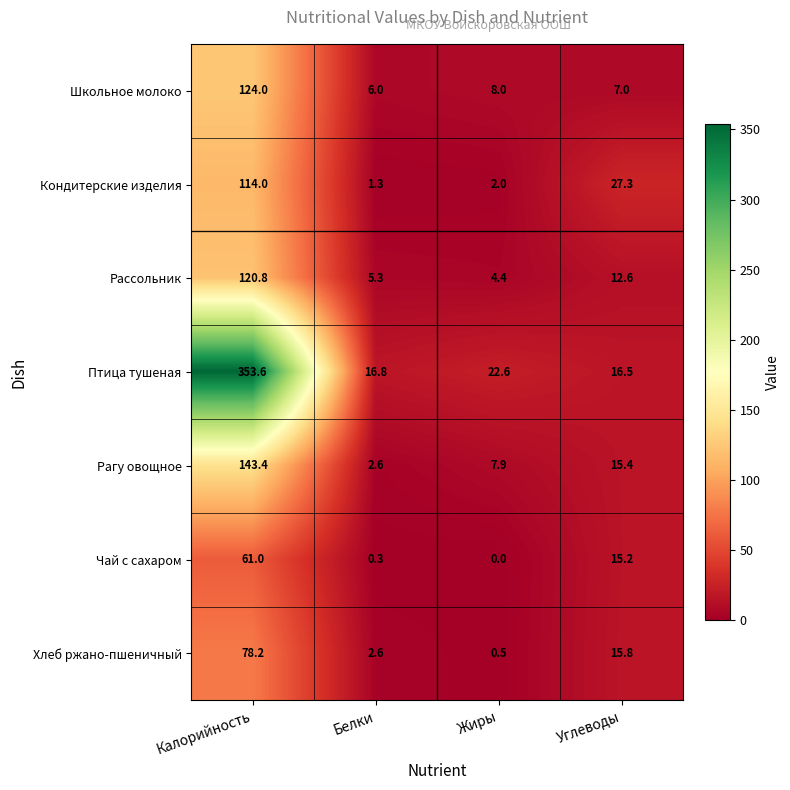

Count the number of categories in the chart.

4